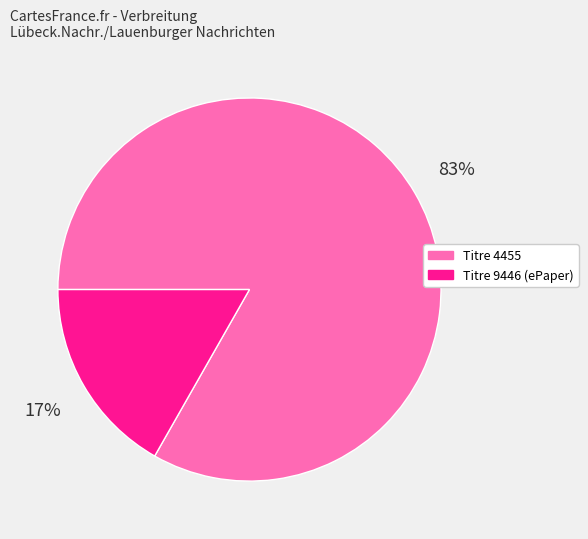

Is there any slice that represents more than half of the pie?

Yes